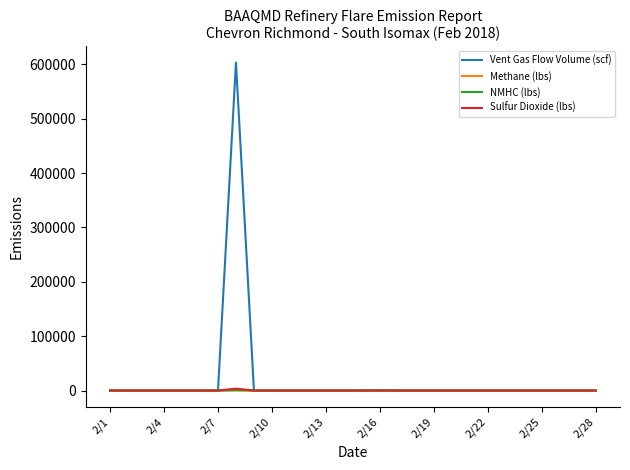

Does the chart display data point markers on the line(s)?

No